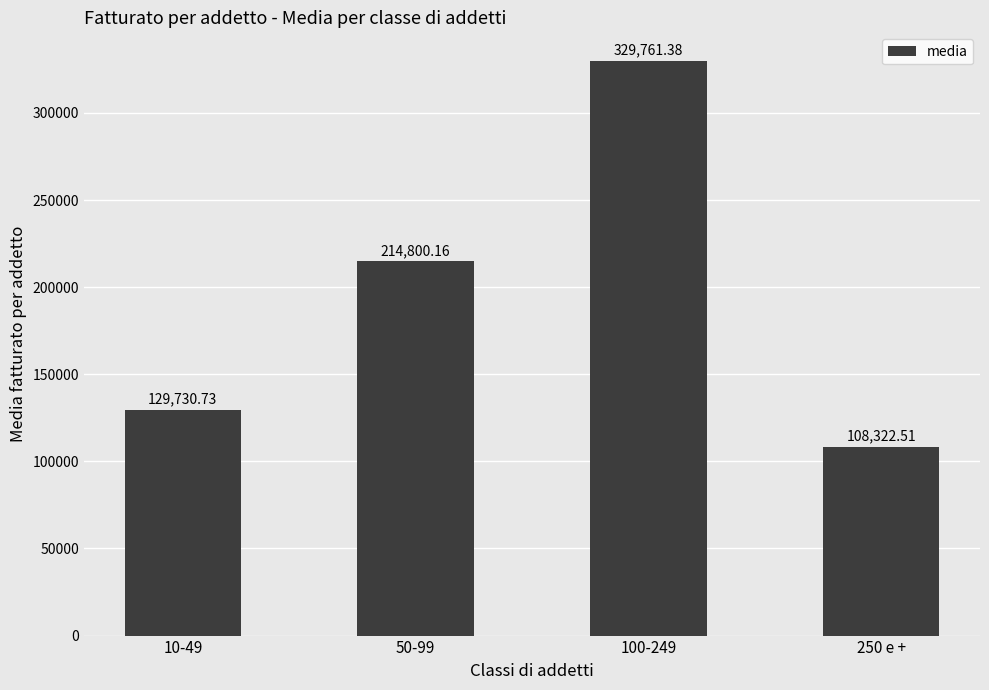

The value at 250 e + is 147616.3. True or false?

False